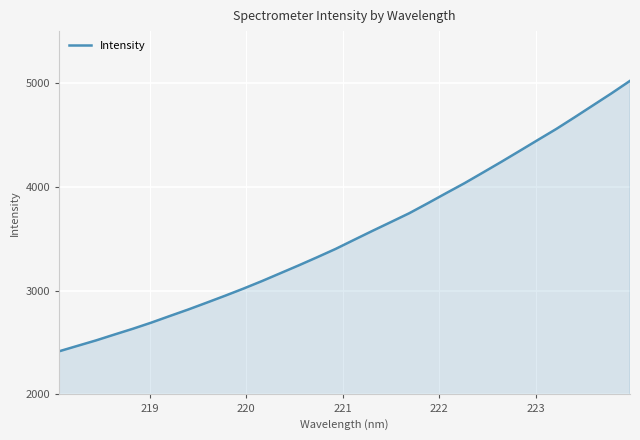

What is the maximum value shown in the chart?

5020.8